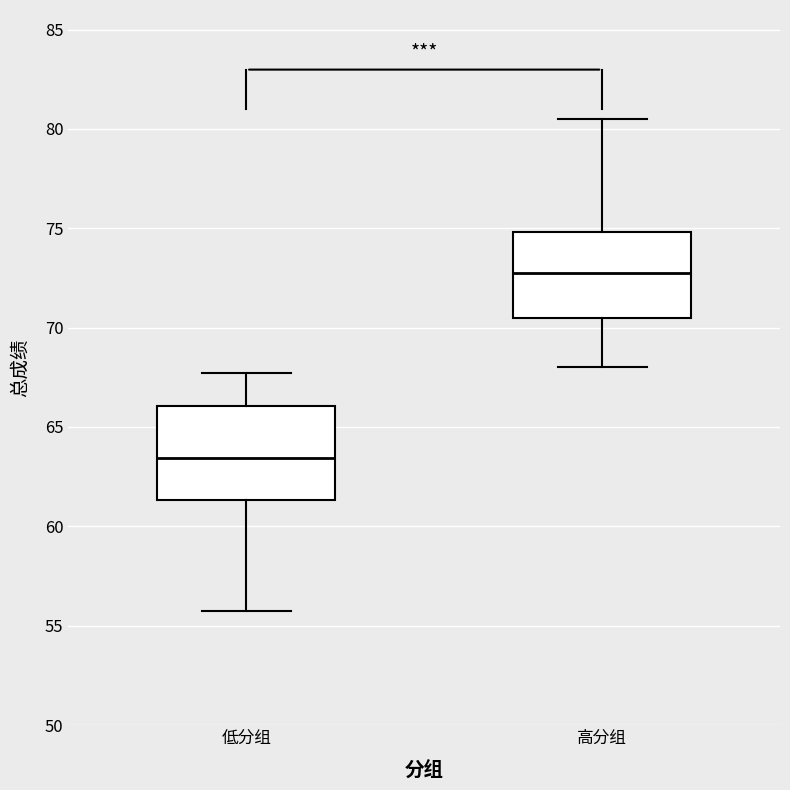

Reading left to right, transcribe this box plot: for each box, give where its median line is, the range the box spans, and where its two whiskers end, as read against the y-axis. The values are not printed on the chart, so give them approximately, as read against the axis.

低分组: median 63.5, box 61.5 to 66.0, whiskers 56.0 to 67.5
高分组: median 73.0, box 70.5 to 75.0, whiskers 68.0 to 80.5